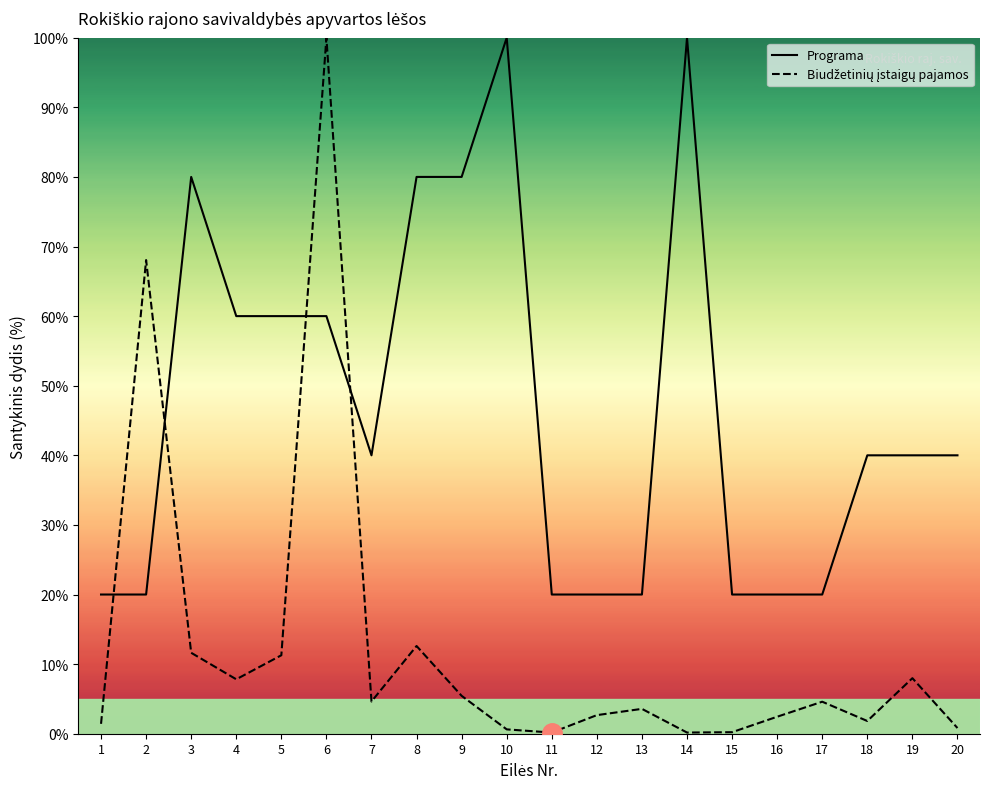

Does the chart have visible grid lines?

No